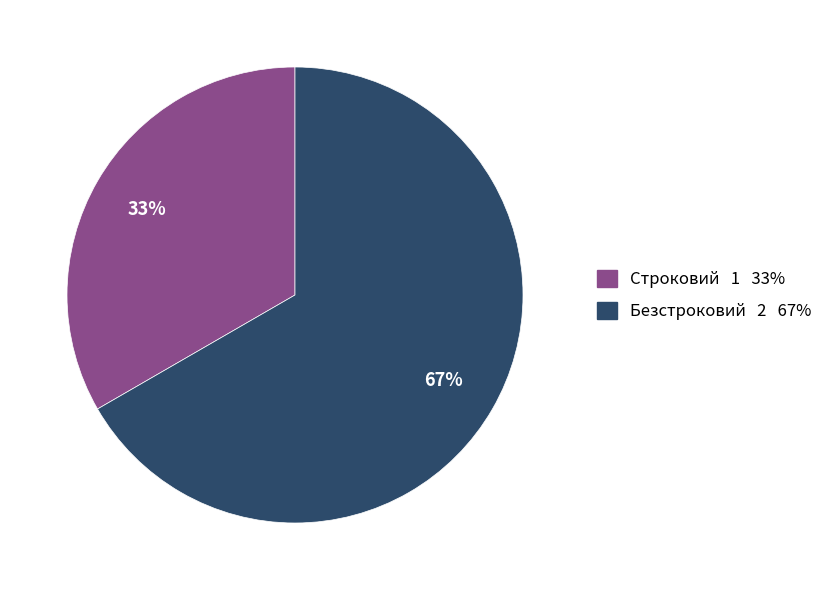

Which category has the smallest portion of the pie?

Строковий